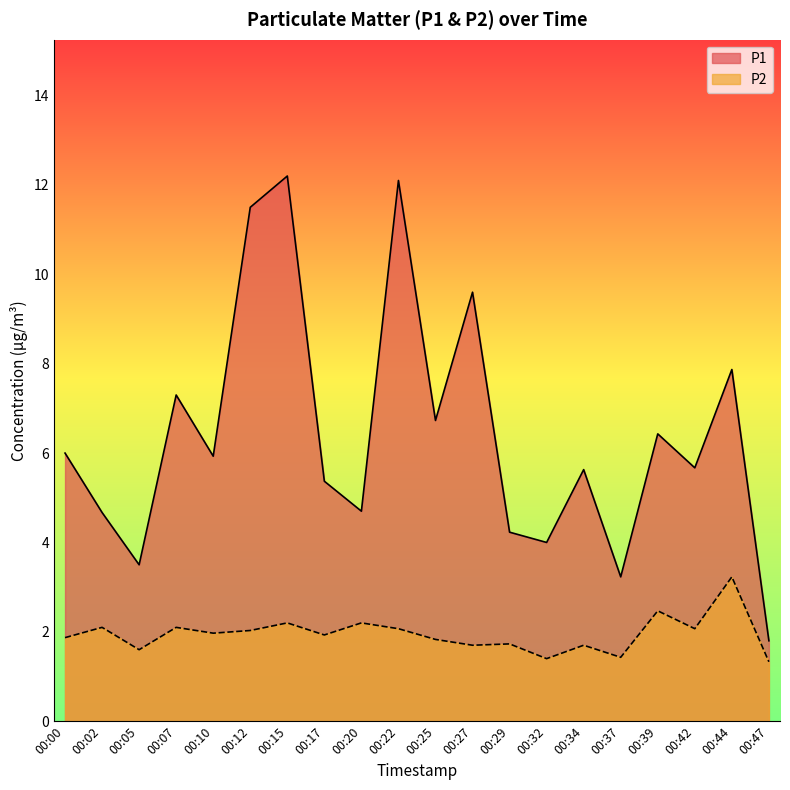

Between 00:10 and 00:05, which is larger?

00:10